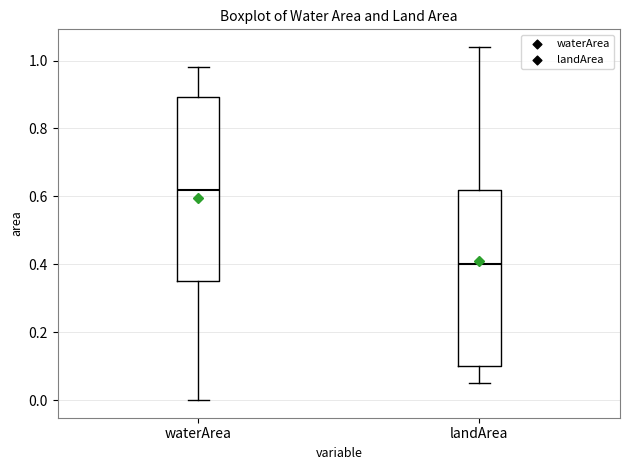

Reading left to right, transcribe this box plot: for each box, give where its median line is, the range the box spans, and where its two whiskers end, as read against the y-axis. The values are not printed on the chart, so give them approximately, as read against the axis.

waterArea: median 0.62, box 0.36 to 0.90, whiskers 0.00 to 0.98
landArea: median 0.40, box 0.10 to 0.62, whiskers 0.06 to 1.04